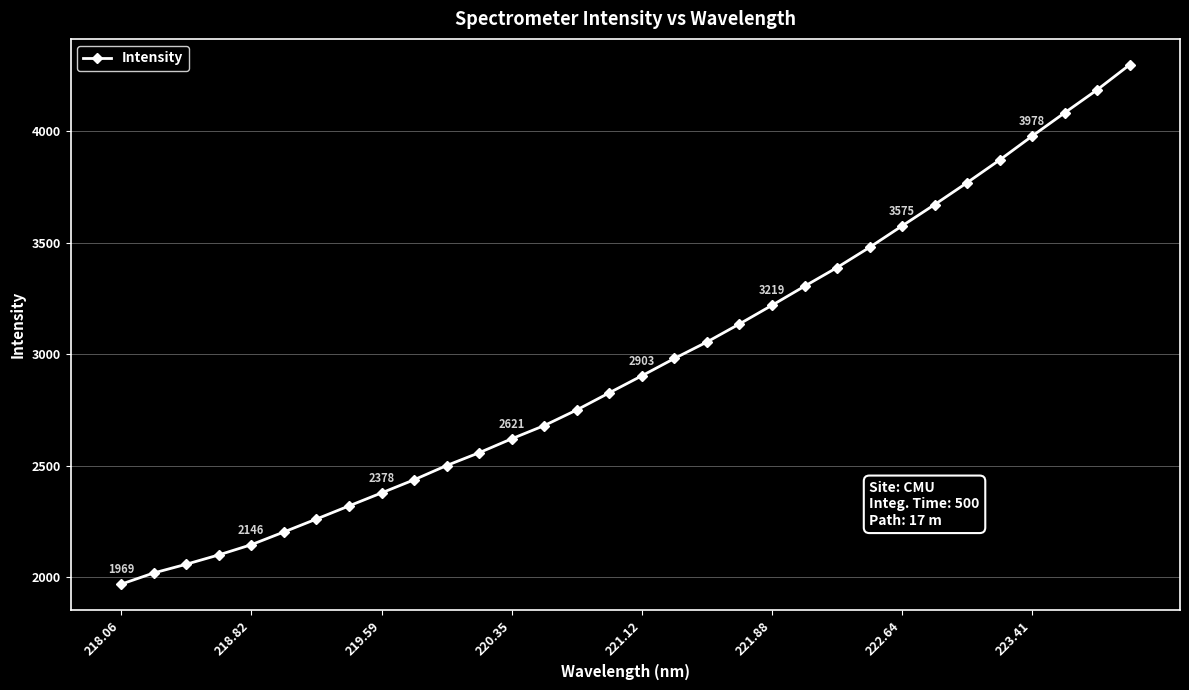

Reading left to right, what are all the values shown in this chart?

1968.7	2019.0	2058.2	2100.0	2145.9	2202.9	2260.9	2319.7	2378.2	2437.0	2500.9	2558.3	2620.9	2680.1	2750.2	2827.1	2903.3	2980.9	3054.8	3135.7	3219.3	3304.7	3388.5	3479.0	3575.2	3670.6	3769.1	3870.5	3977.7	4082.1	4185.2	4297.3